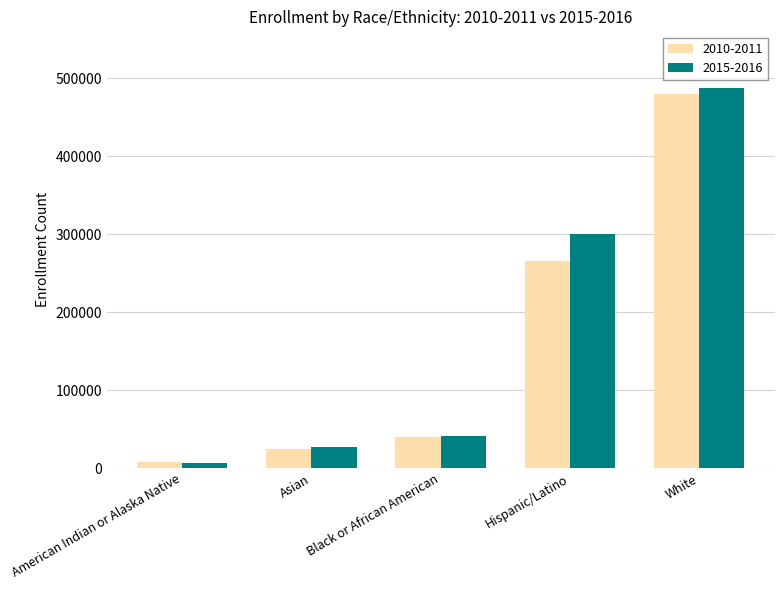

What is the value of the 2010-2011 bar at the 1st from the left?

7452